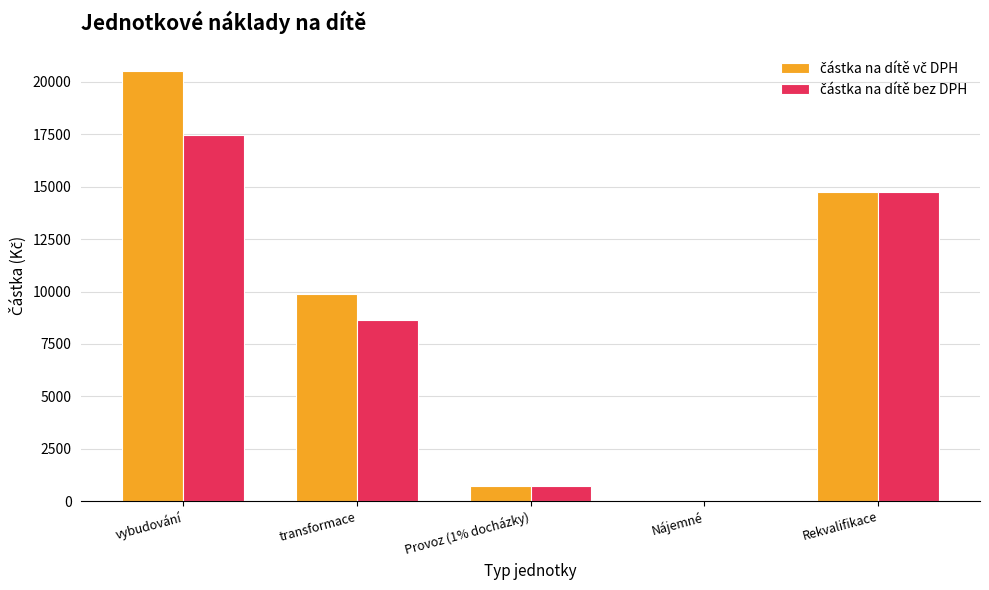

What is the total value across all series at transformace?

18533